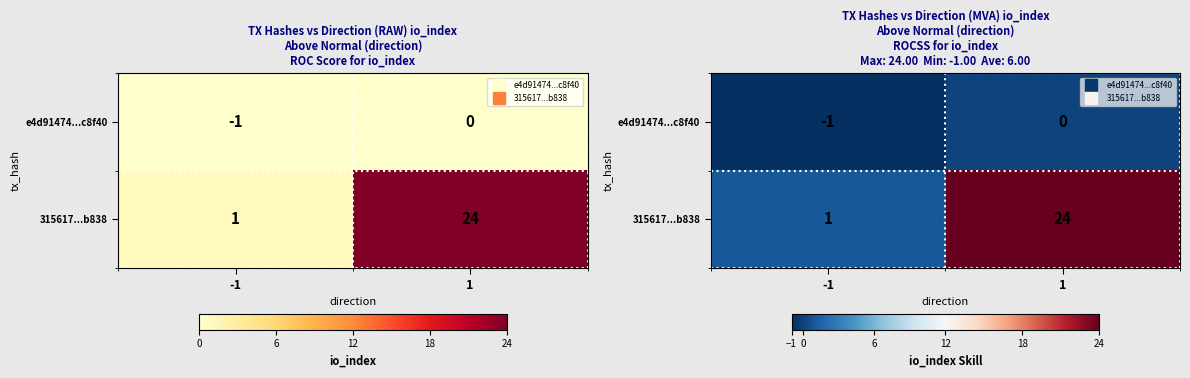

What is the total value across all series at 1?

24